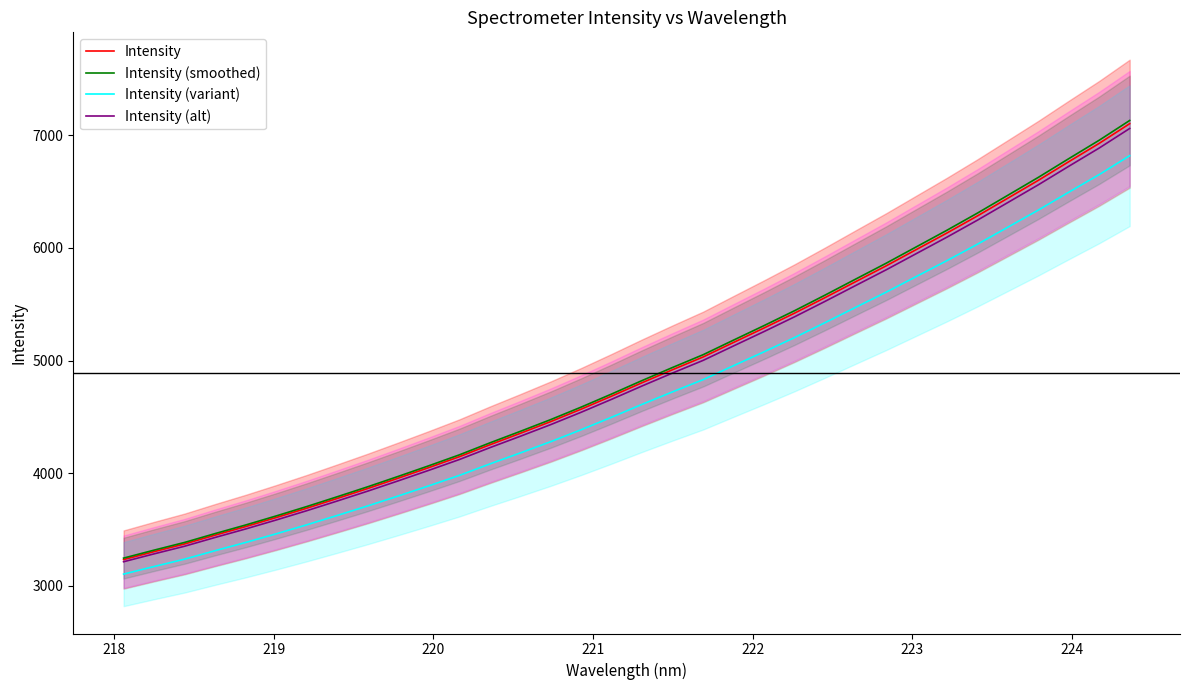

What is the lowest value of the Intensity (alt) series?

3214.2